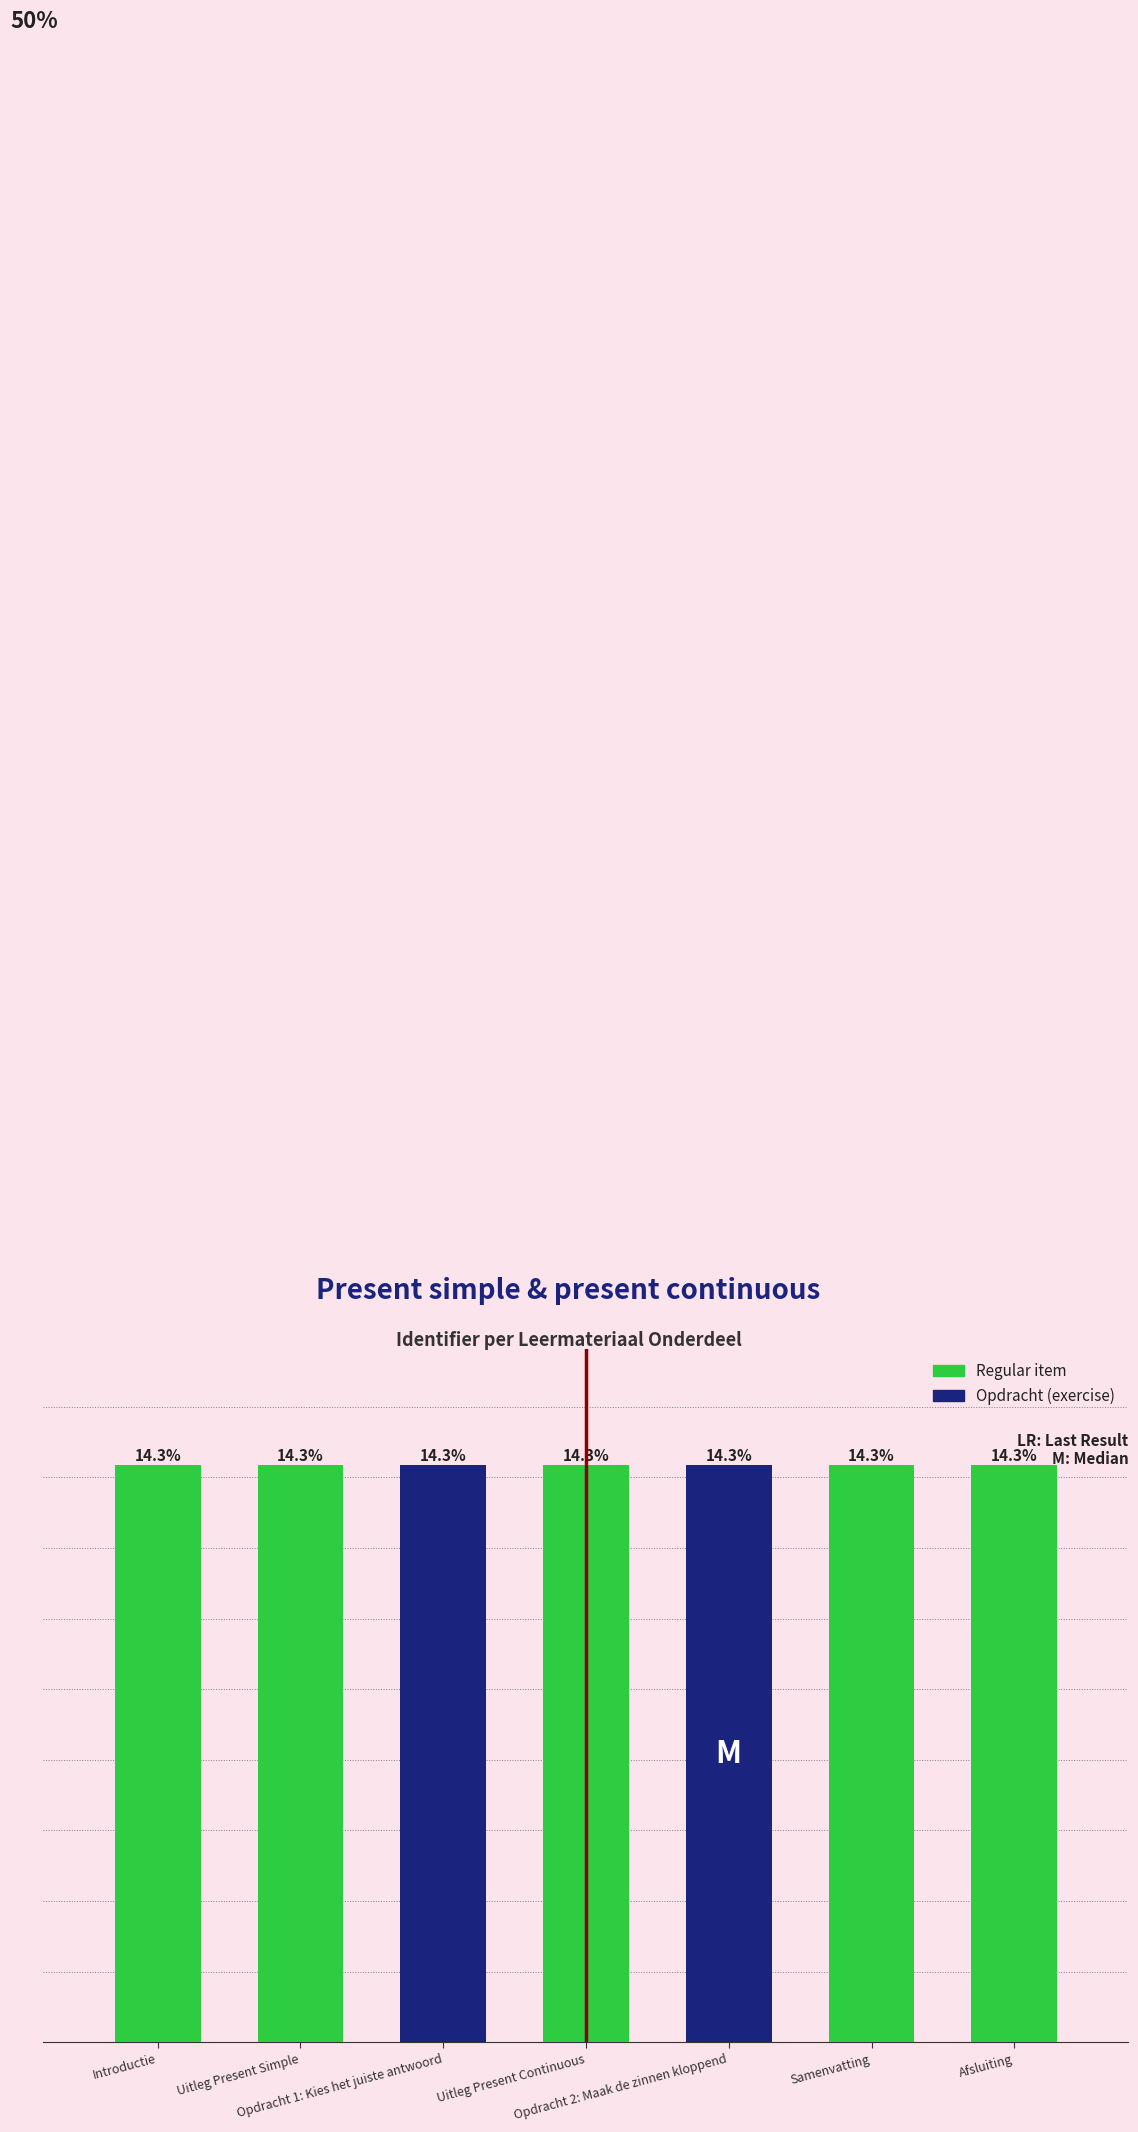

Does the chart contain any negative values?

No